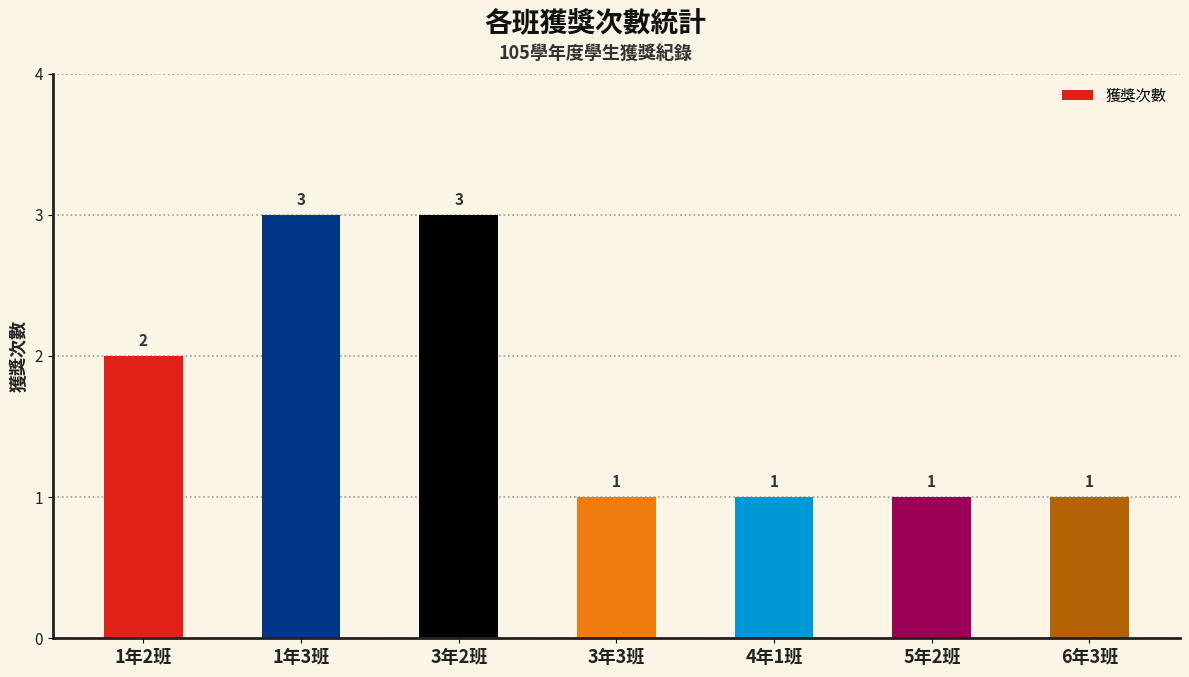

The value at 5年2班 is 1. True or false?

True